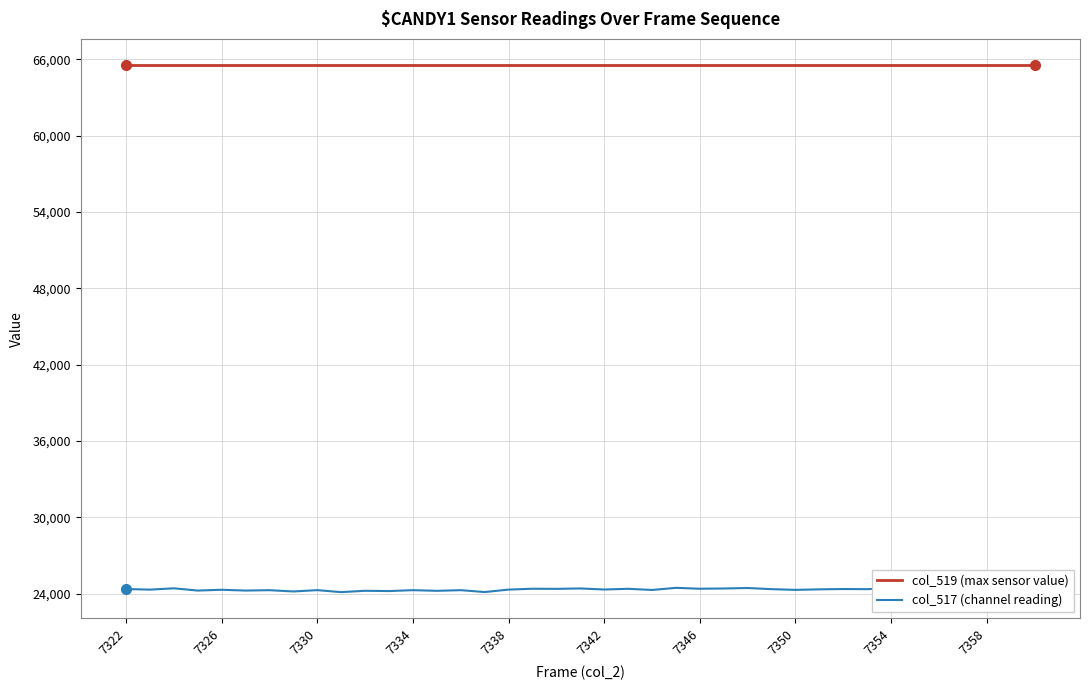

List the series in order of their peak value, highest first.

col_519 (max sensor value), col_517 (channel reading)